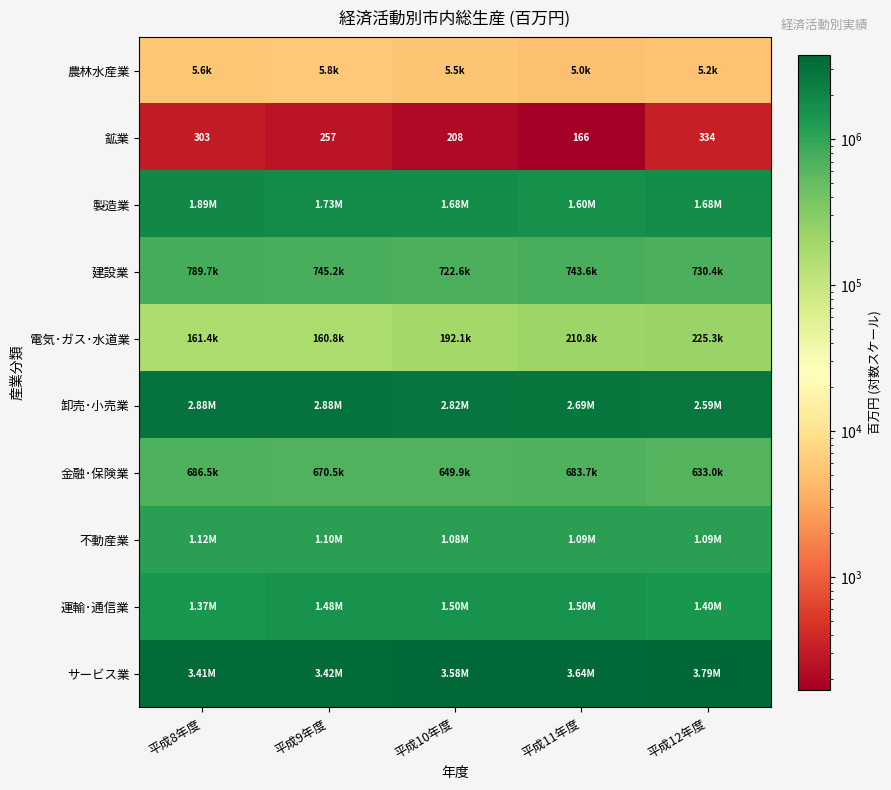

What value does the 製造業 series have at 平成12年度, to the nearest 10?

1676660